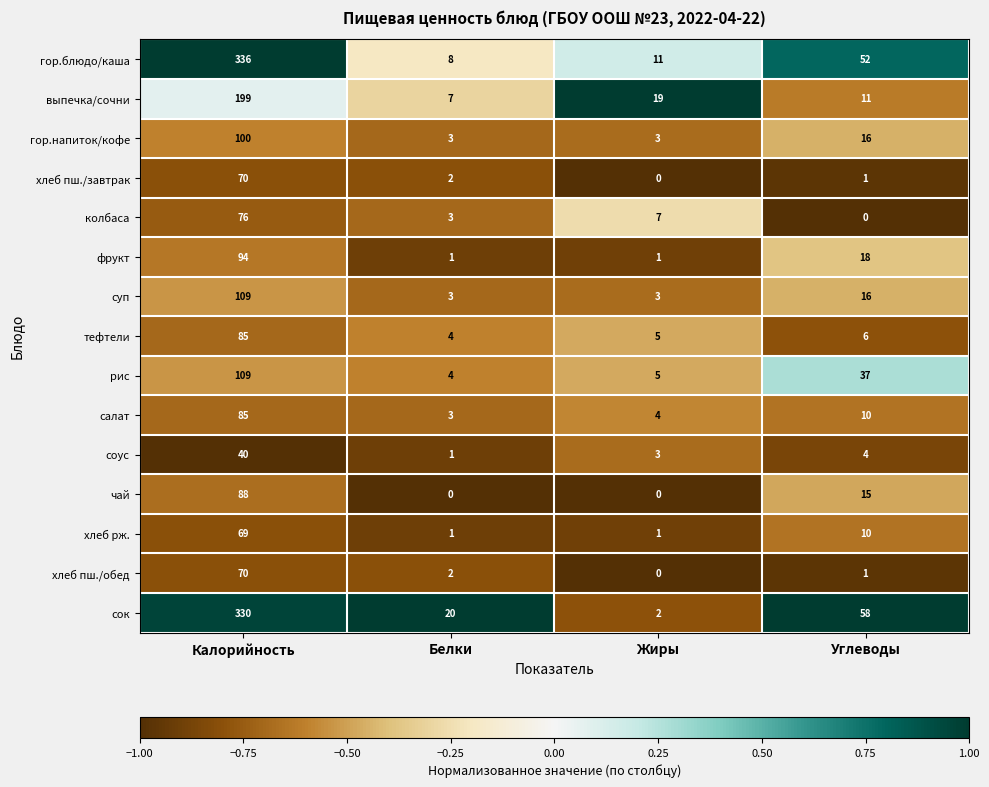

What is the highest value of the хлеб пш./завтрак series?

70